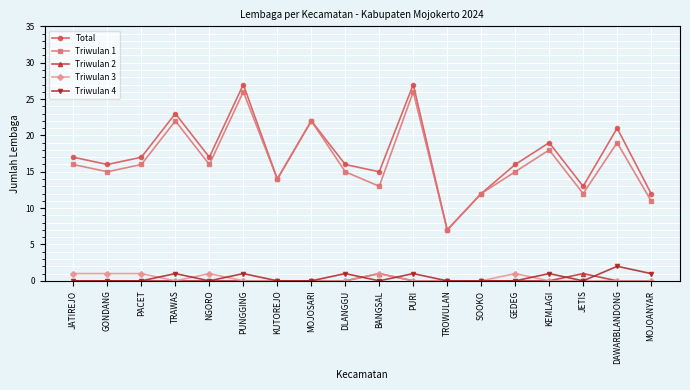

True or false: Triwulan 1 and Triwulan 2 cross at least once.

False